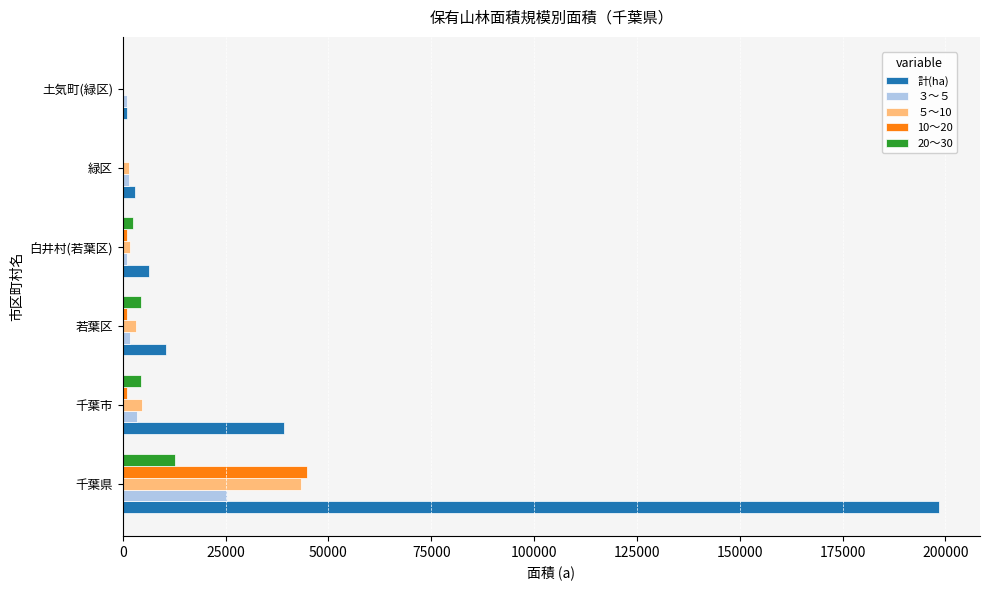

Which category has the highest value in the ５～10 series?

千葉県